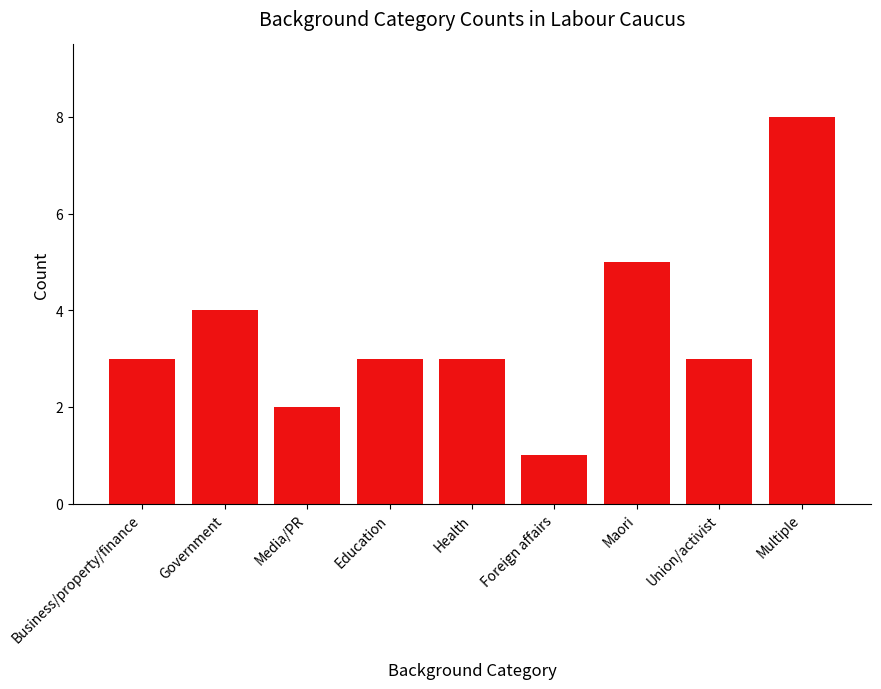

What is the difference between the maximum and minimum values?

7